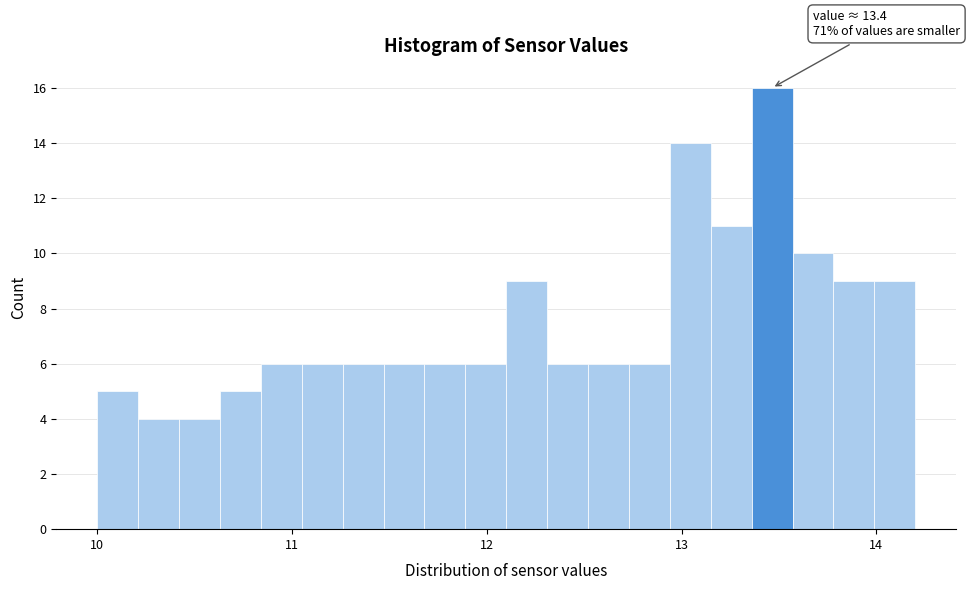

Around what value on the x-axis is the tallest bar? Give the approximate position of its centre, as read against the axis.

13.5